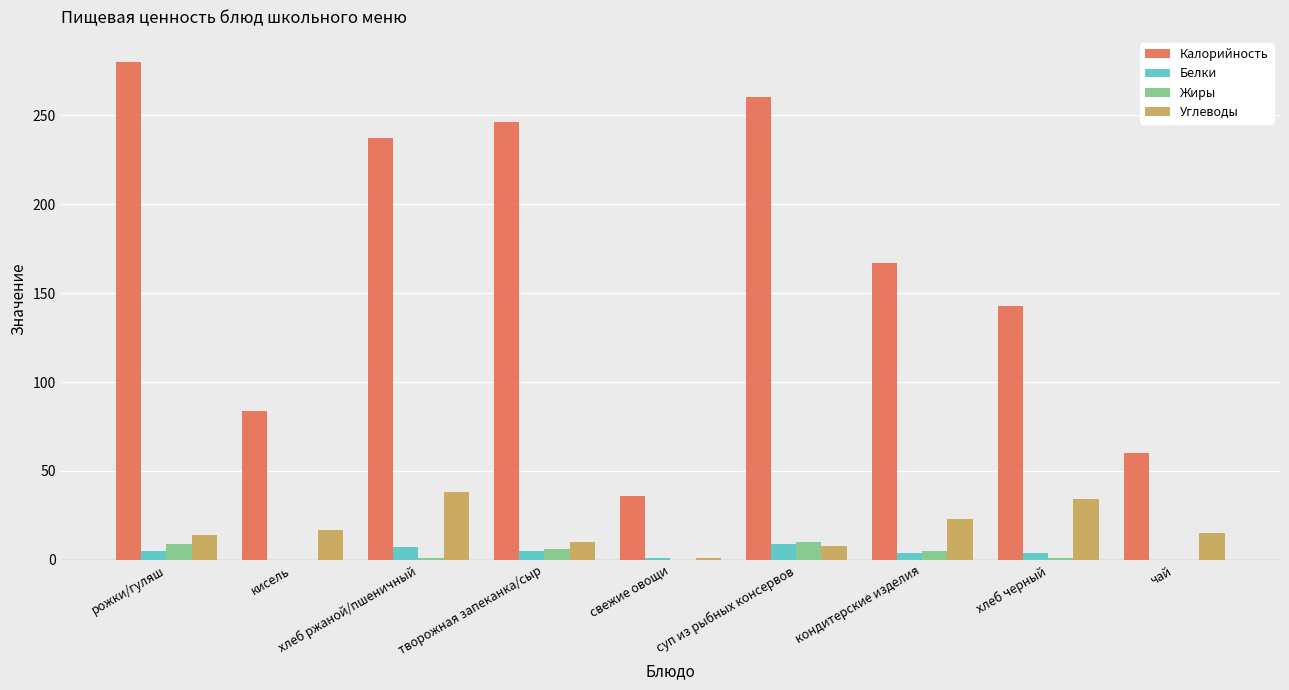

What is the maximum value shown in the chart?

280